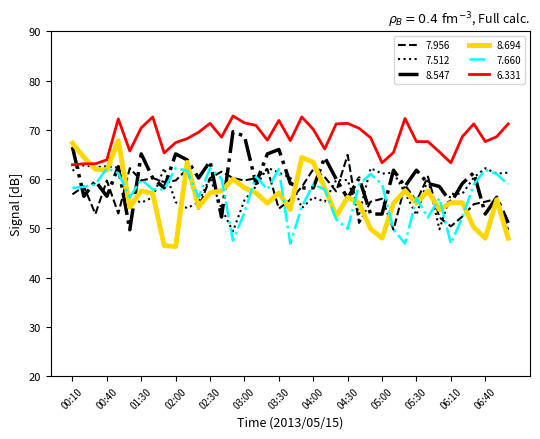

What is the maximum value shown in the chart?

72.8